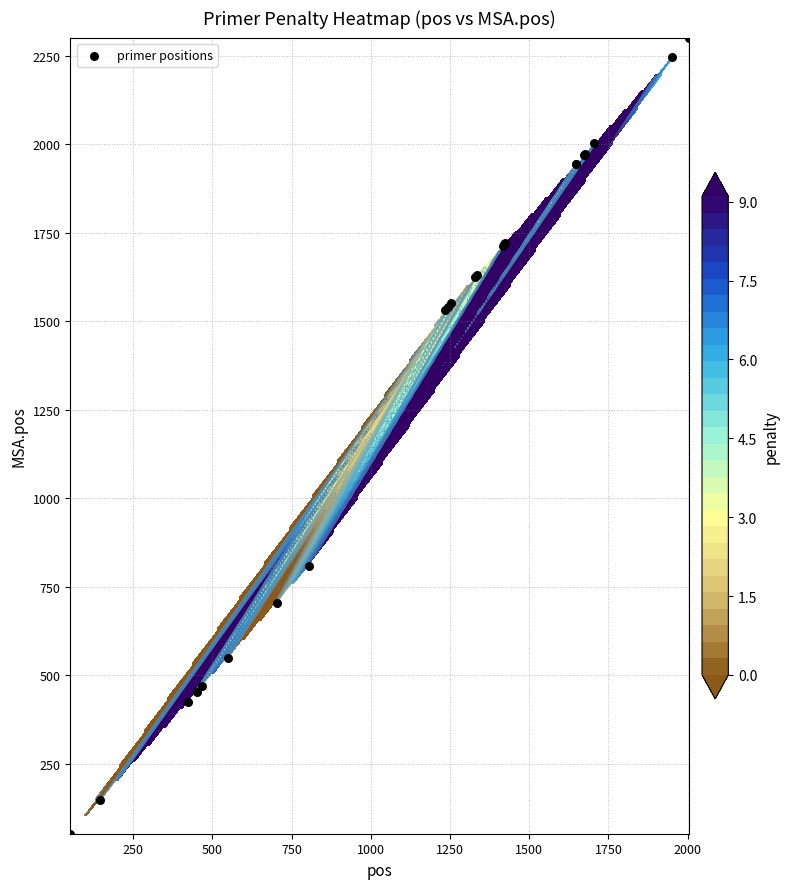

Reading left to right, what are all the values shown in this chart?

53	147	425	454	469	550	706	810	1532	1541	1551	1626	1632	1714	1719	1723	1945	1946	1971	1974	2003	2248	2302